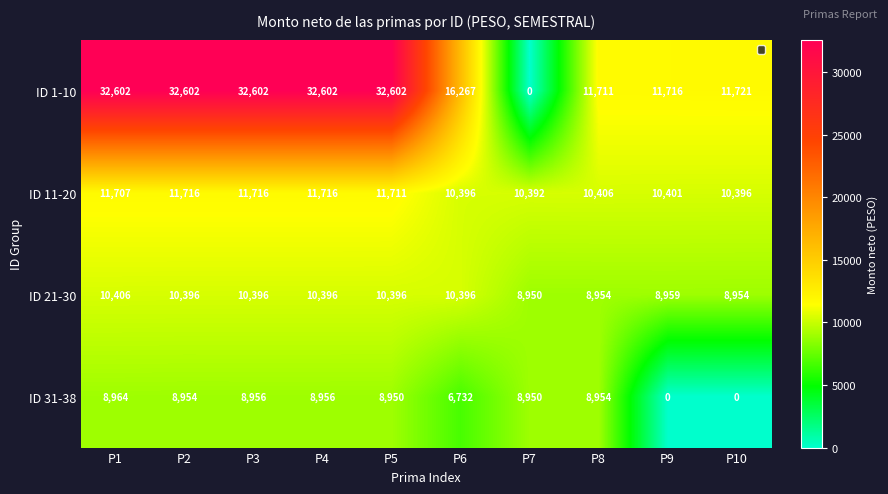

Which series has the widest spread of values?

ID 1-10